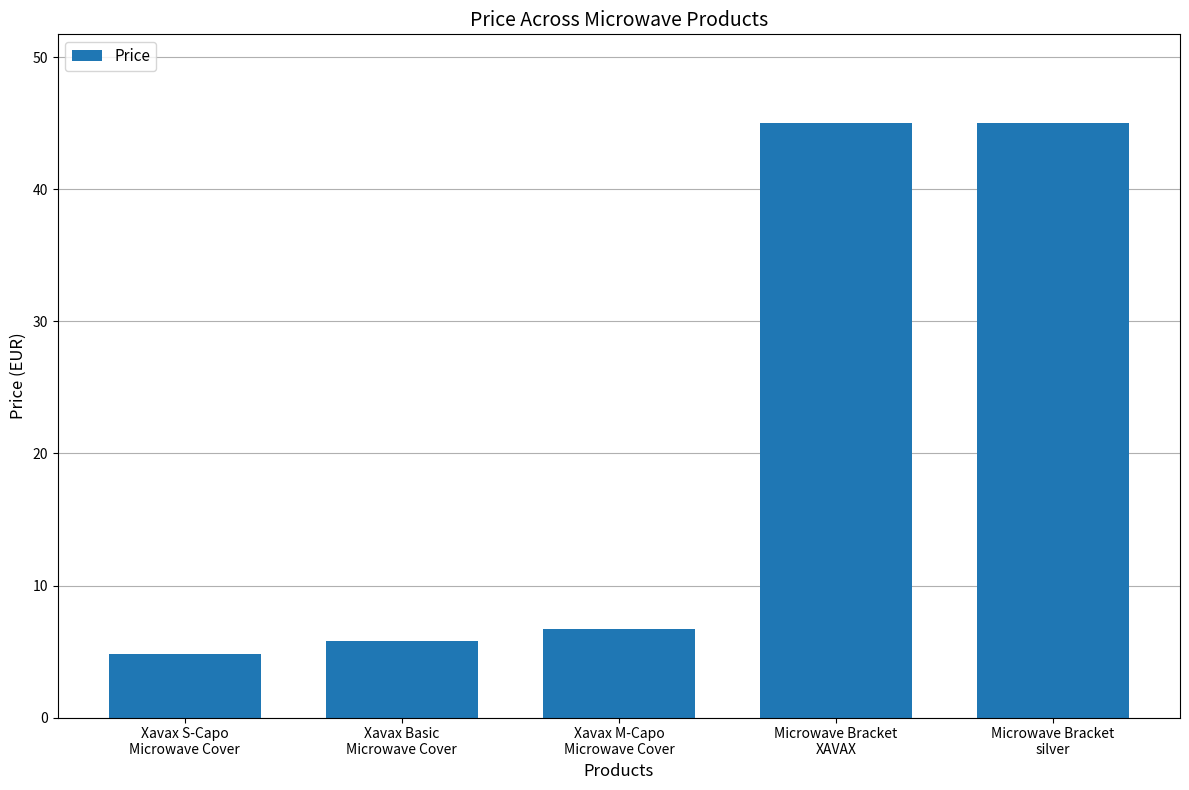

What is the greatest value displayed?

45.0